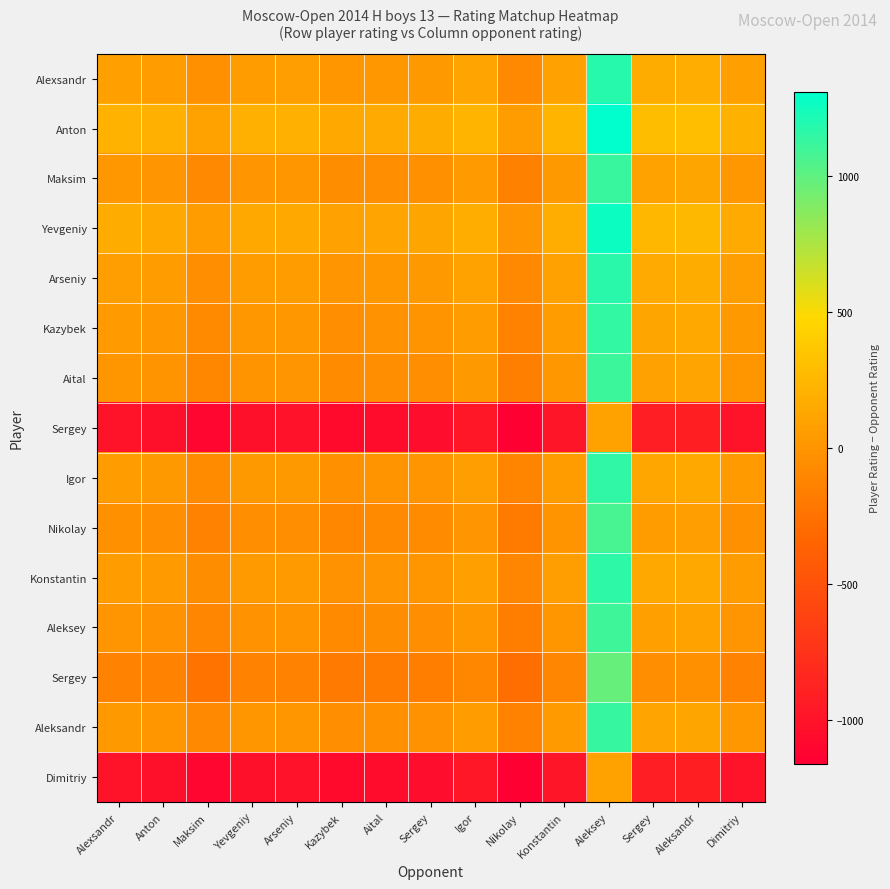

Which has a higher value, Arseniy or Aital?

Arseniy